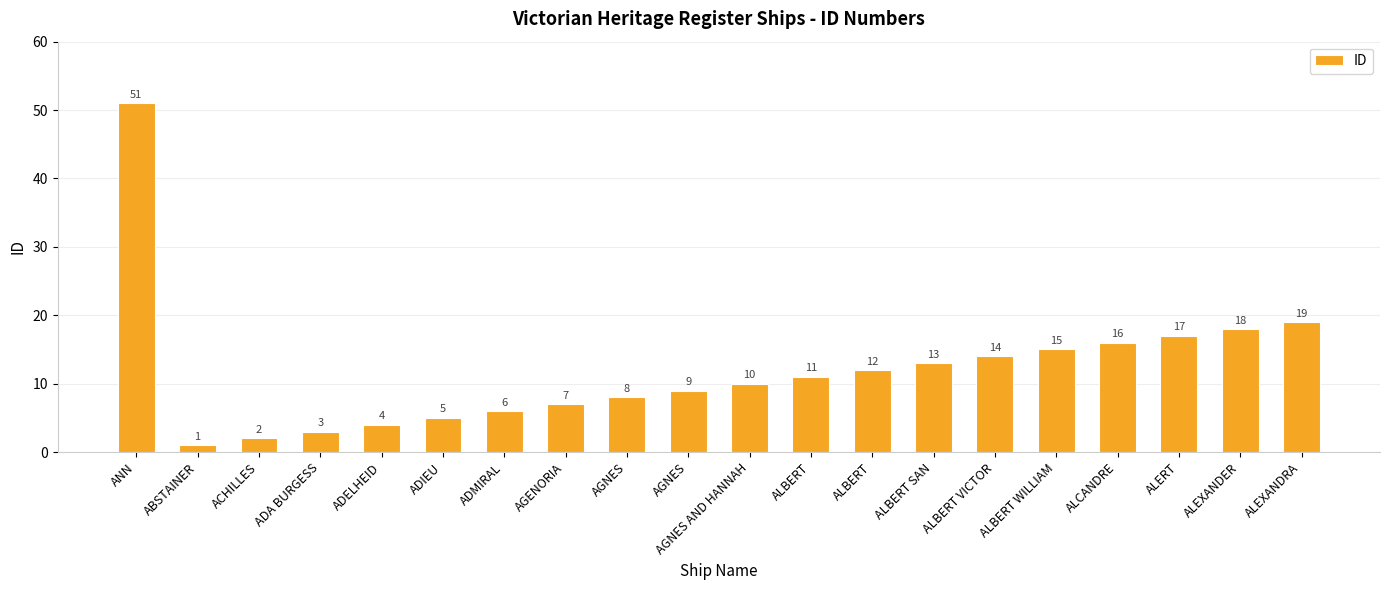

How many categories are shown in the chart?

20